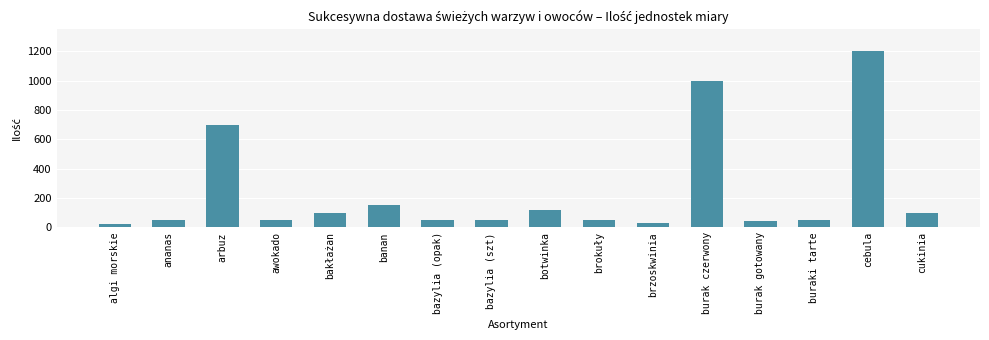

Which has a higher value, burak czerwony or cebula?

cebula